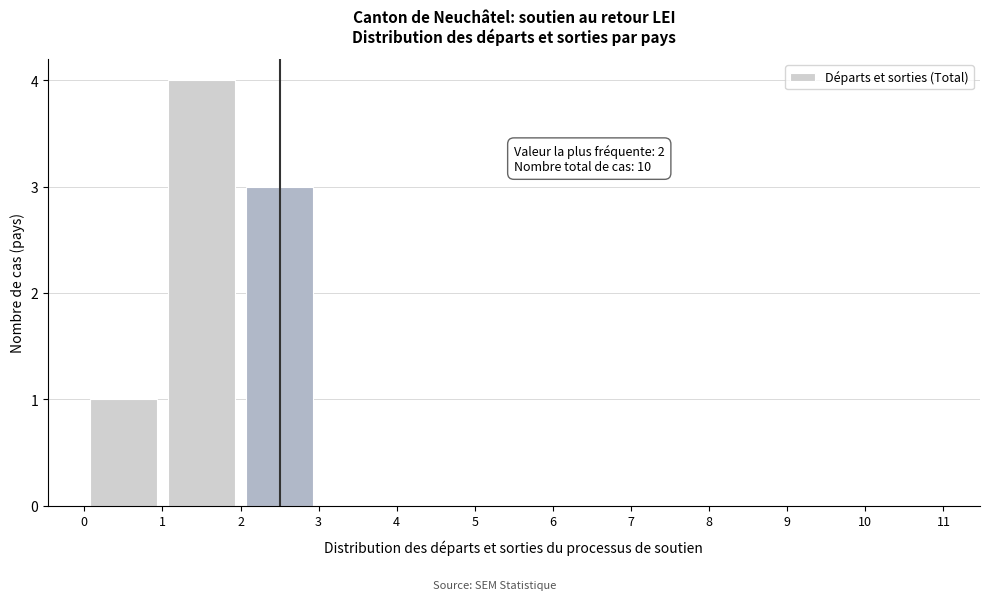

Over which range of the x-axis is the bar tallest?

1 to 2